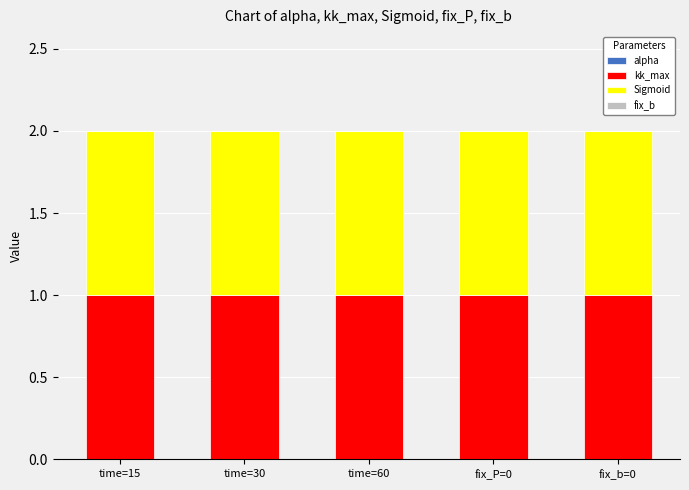

What is the total value across all series at fix_P=0?

2.0